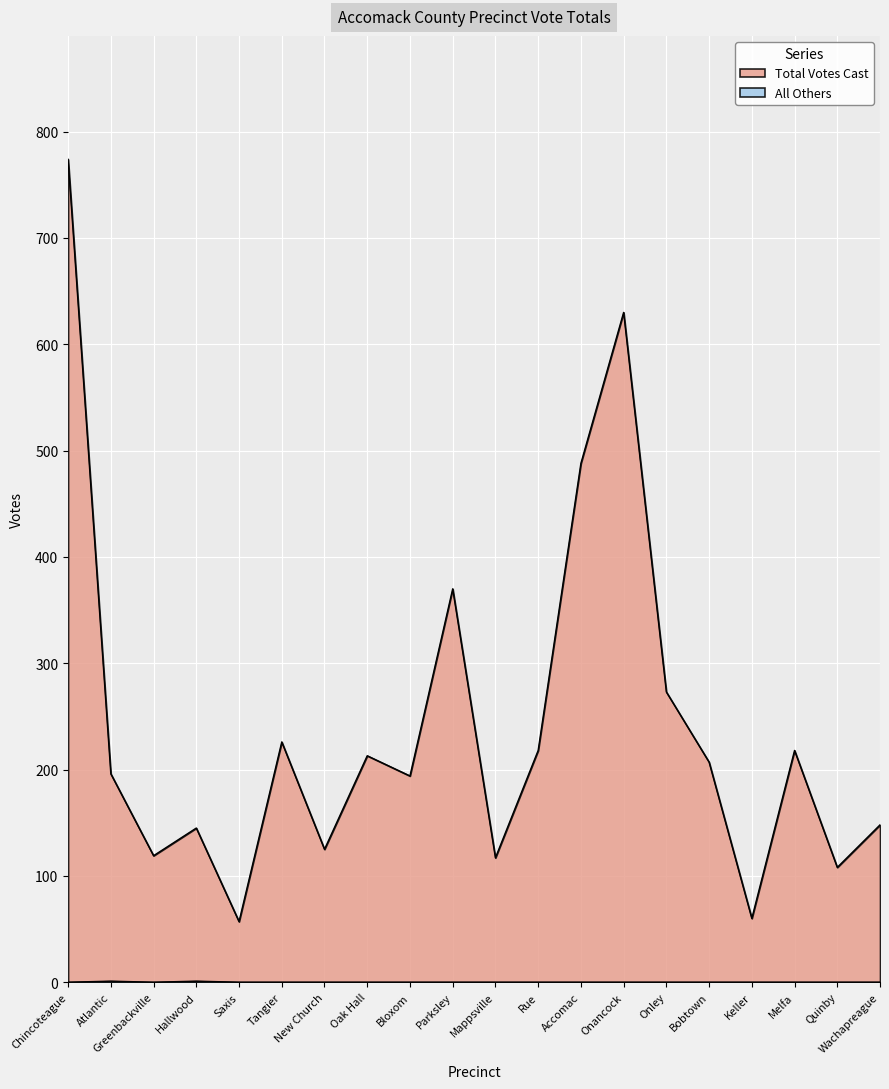

How many lines are shown in the chart?

2